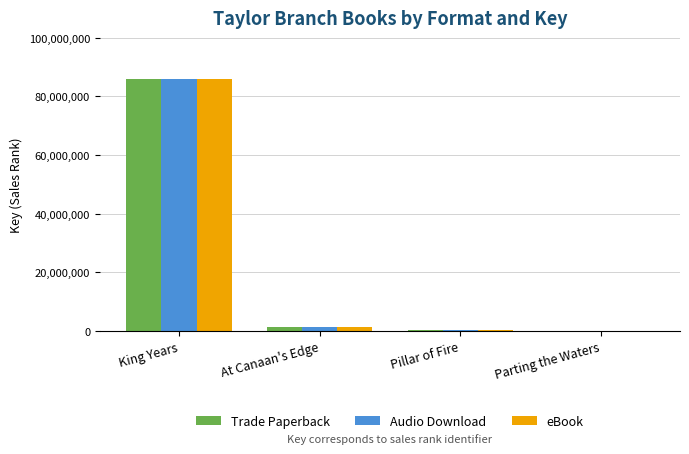

Which category has the highest value across all series?

King Years